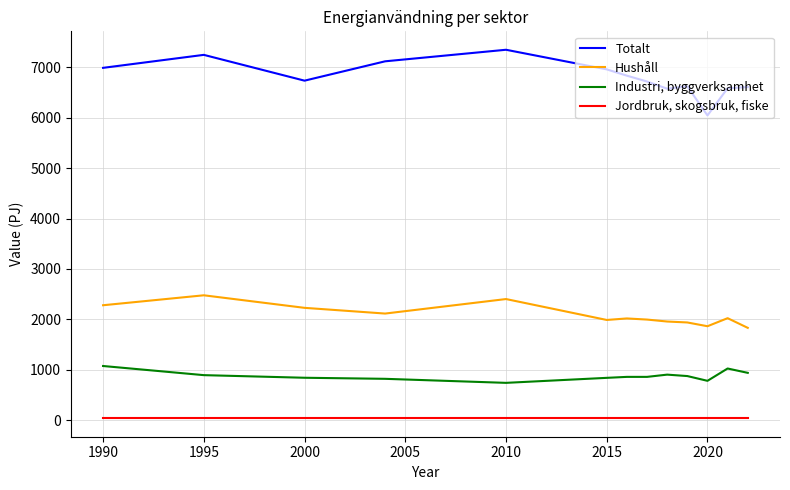

What is the highest value of the Totalt series?

7350.8